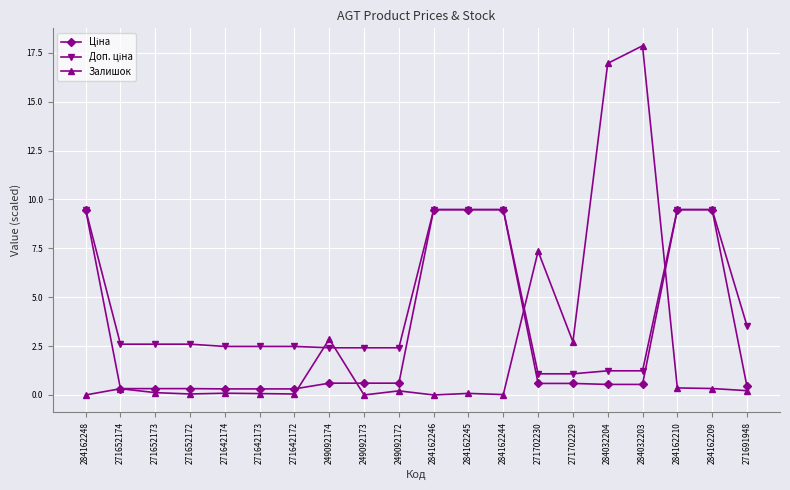

True or false: Залишок has more than 2 points higher than both neighbors.

True